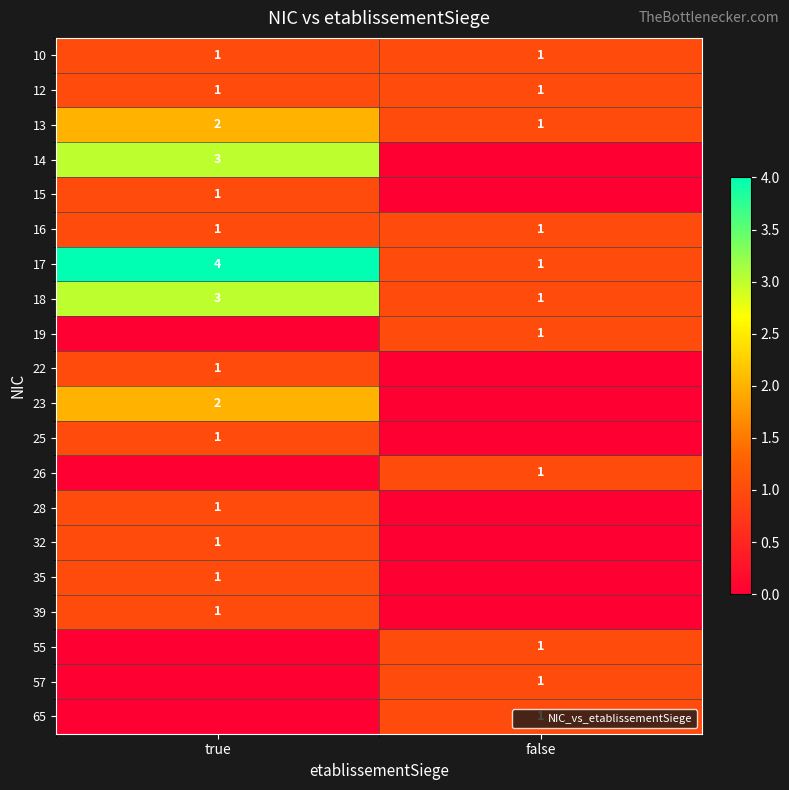

Which category has the highest value in the 57 series?

false